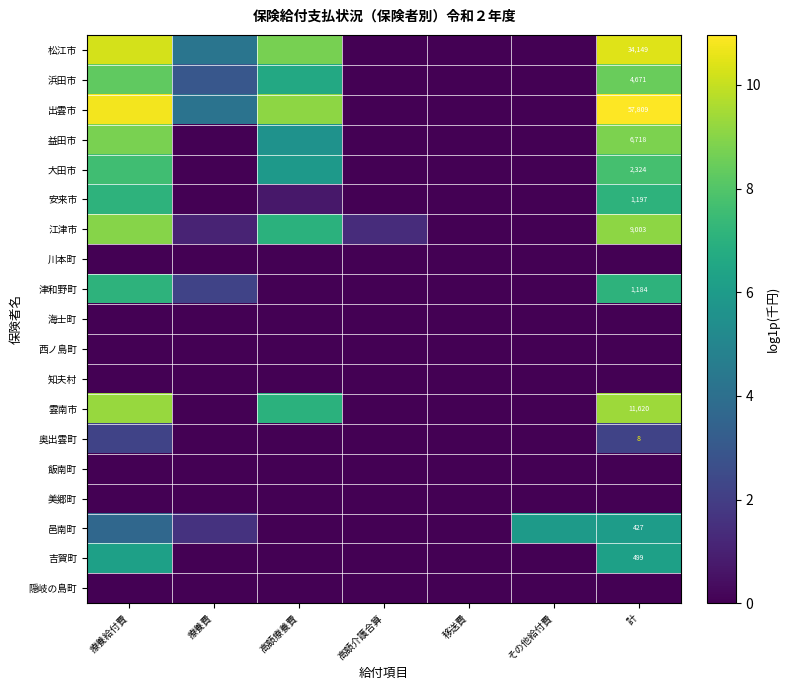

What is the sum of all 浜田市 values?

26.3